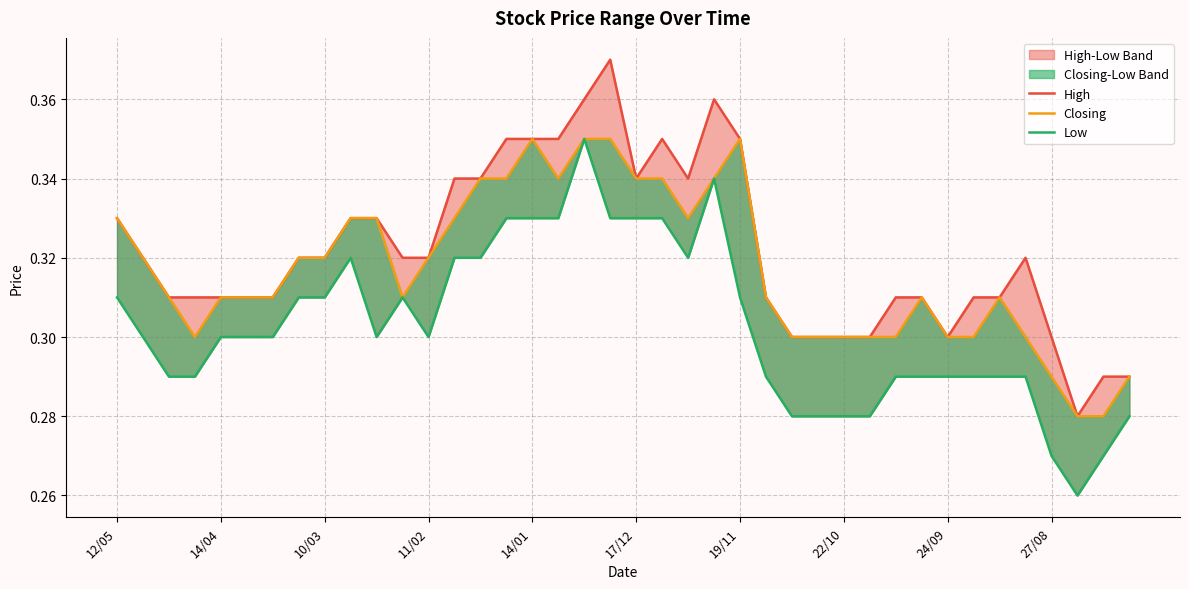

Count the High values in the range 0 to 1.

40